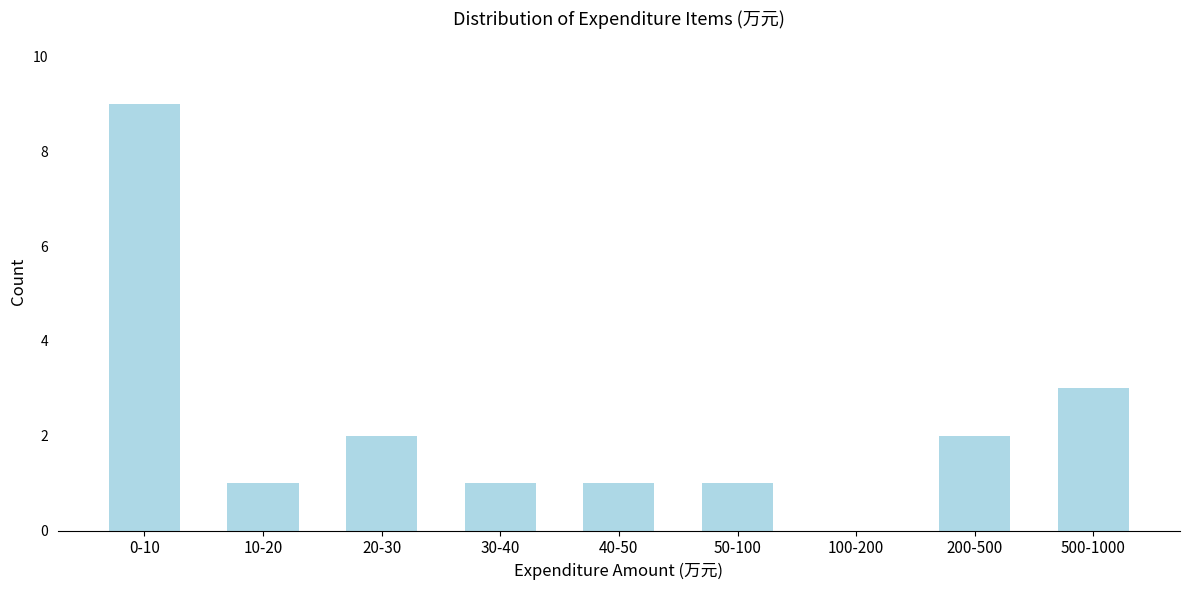

Reading left to right, transcribe all the data shown in this chart.

0-10=9	10-20=1	20-30=2	30-40=1	40-50=1	50-100=1	100-200=0	200-500=2	500-1000=3